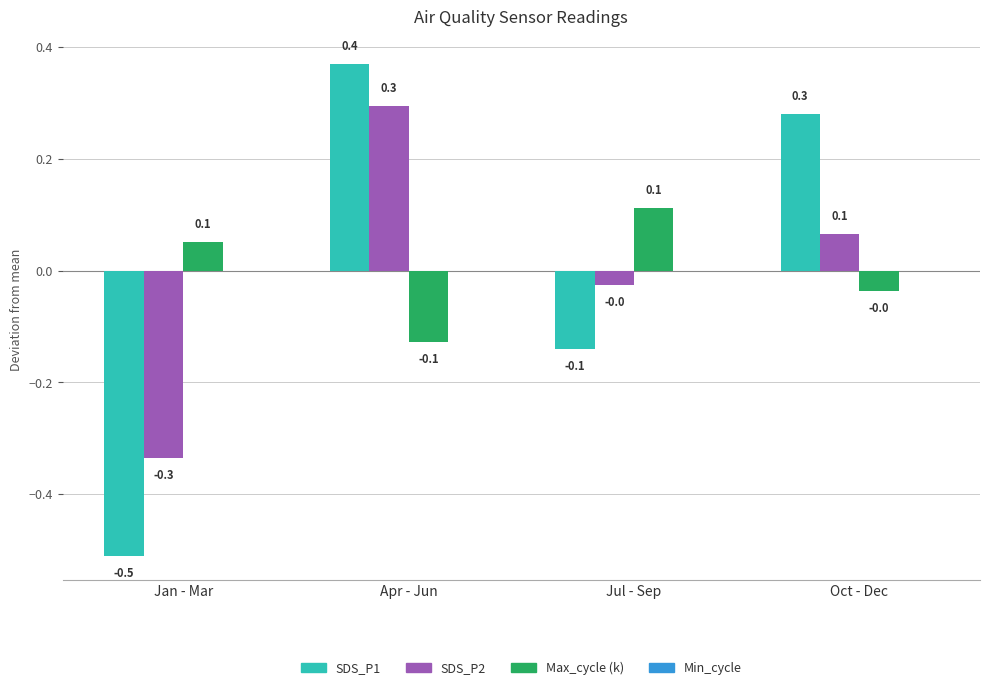

Count the number of categories in the chart.

4